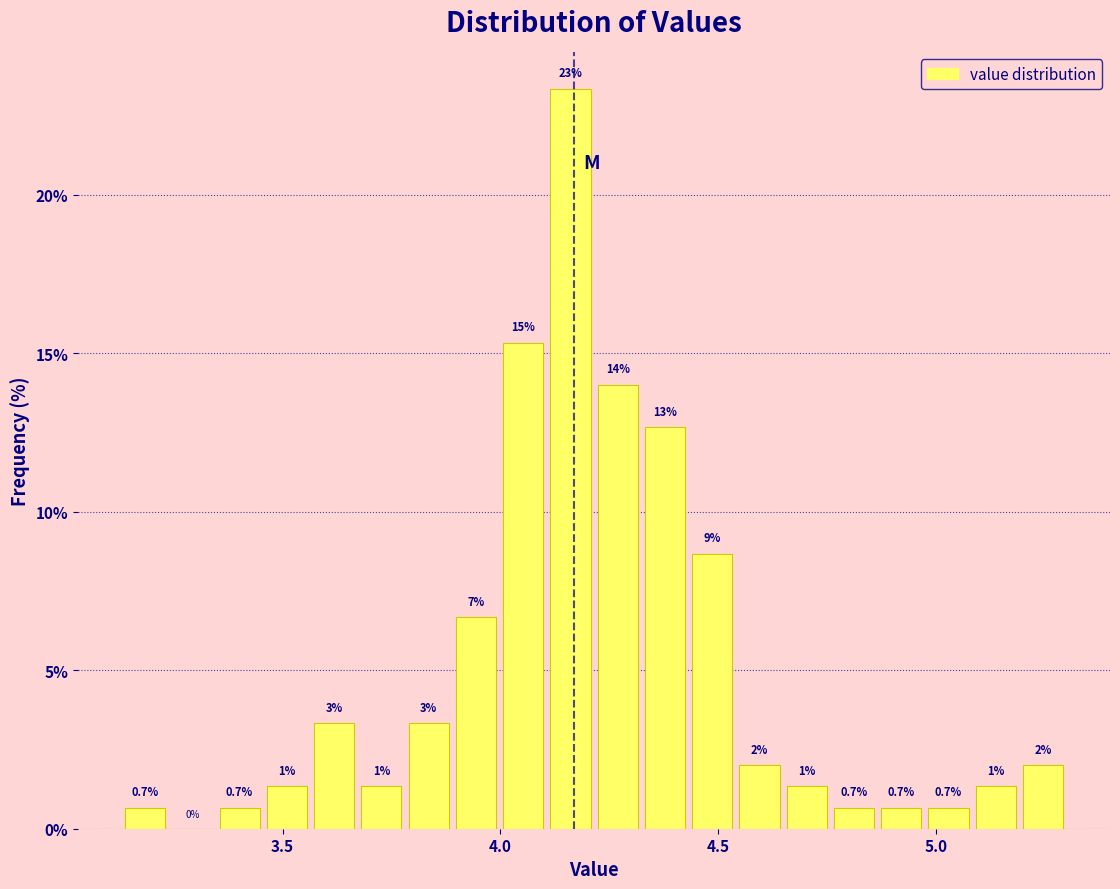

Read against the x-axis, roughly where is the centre of the tallest bar?

4.15